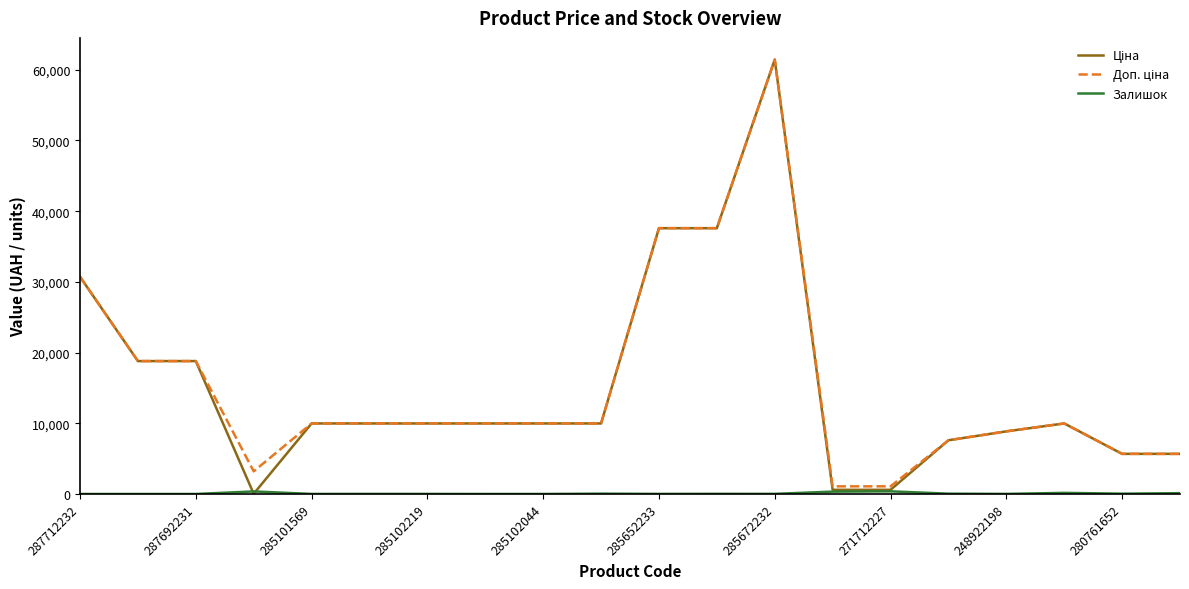

How many interior local peaks does the Залишок series have?

6